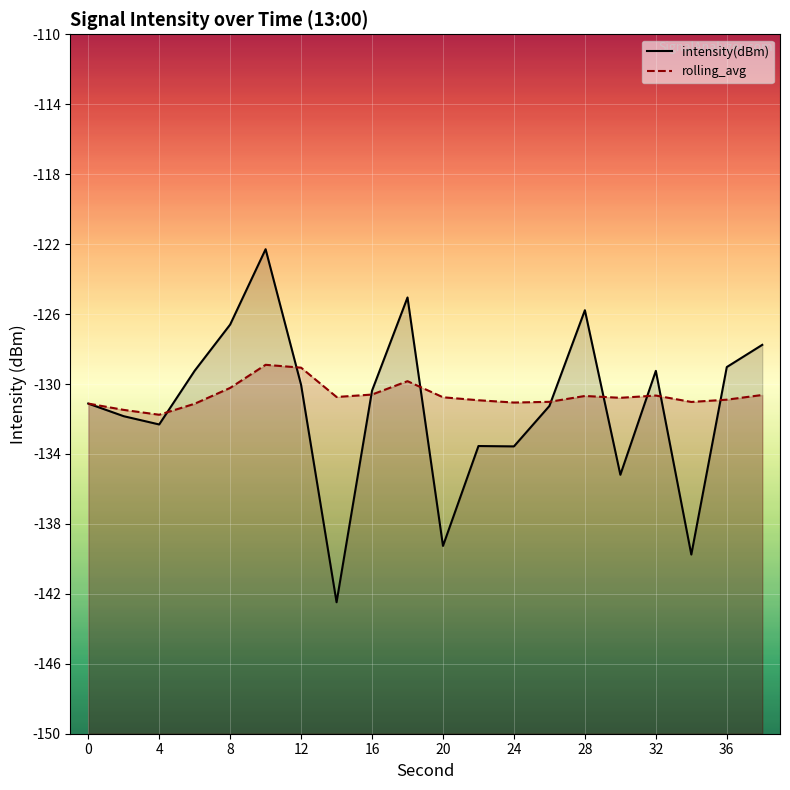

List the series in order of their peak value, highest first.

intensity(dBm), rolling_avg